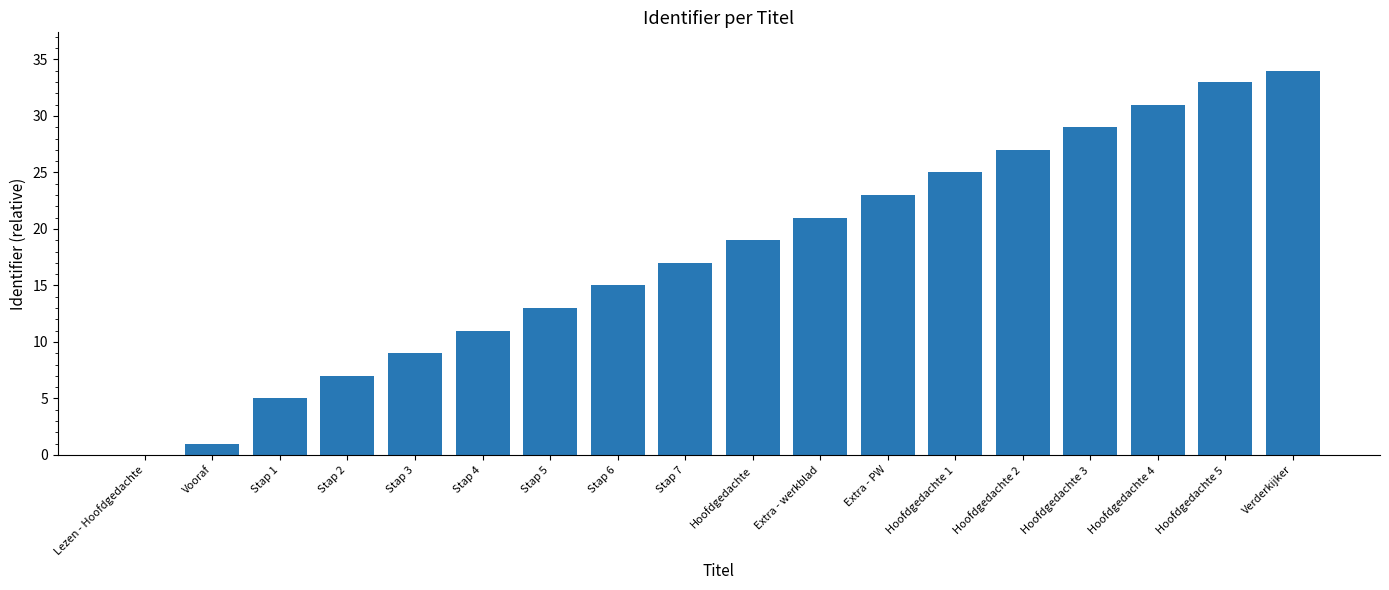

What is the sum of the values at Extra - werkblad and Extra - PW?

44